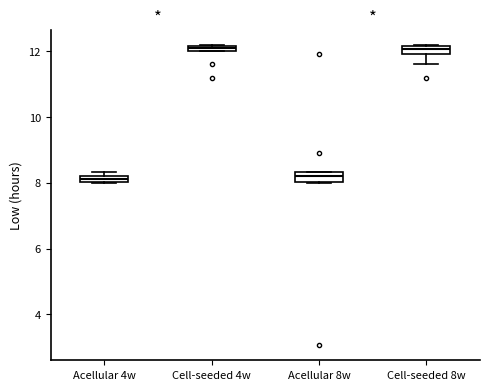

Where is the upper edge of the box for Cell-seeded 8w on the y-axis? The values are not printed on the chart, so give them approximately, as read against the axis.

12.2